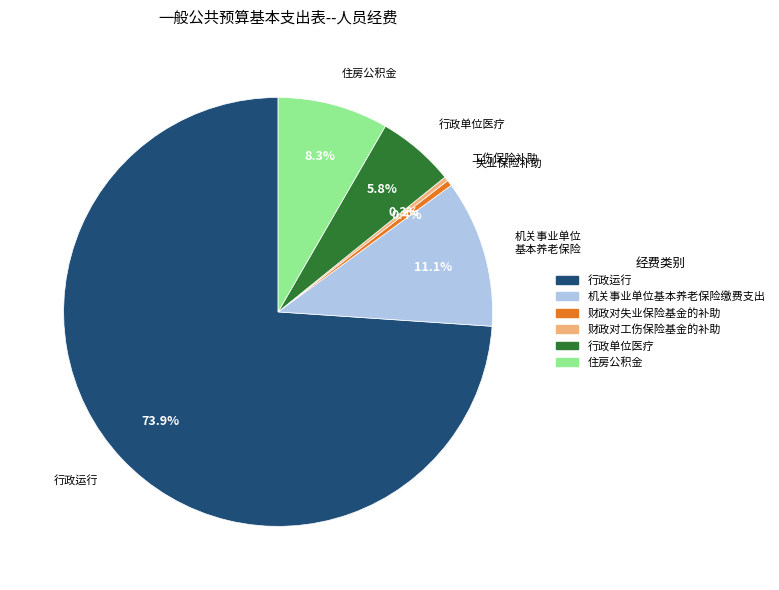

What is the ratio of the value at 行政单位医疗 to the value at 财政对工伤保险基金的补助?

17.7